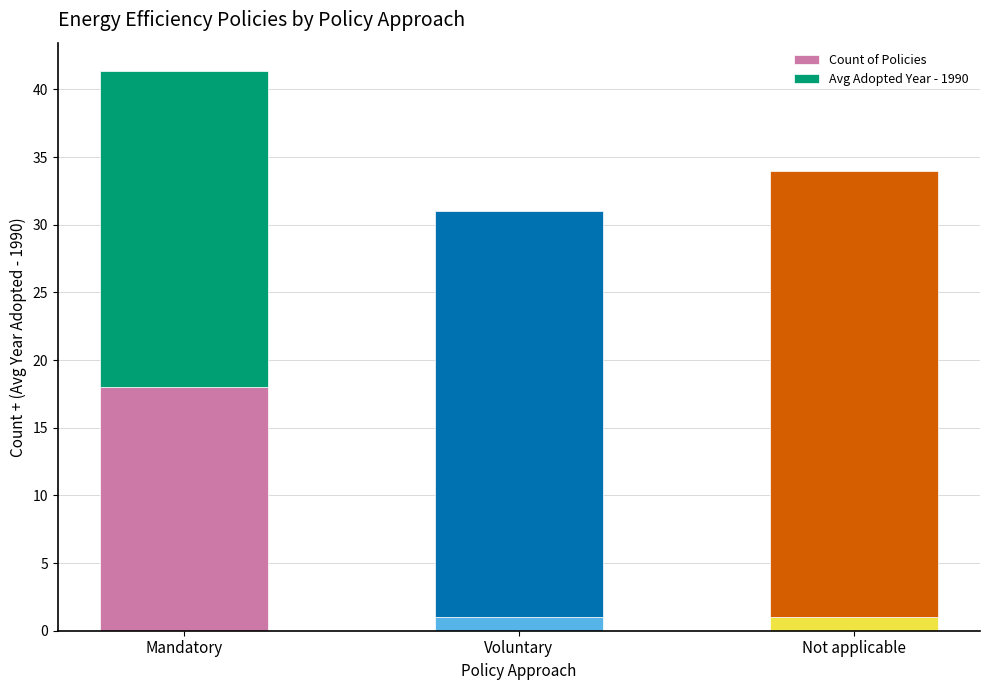

Is it true that Count of Policies equals 18.0 at Mandatory?

True